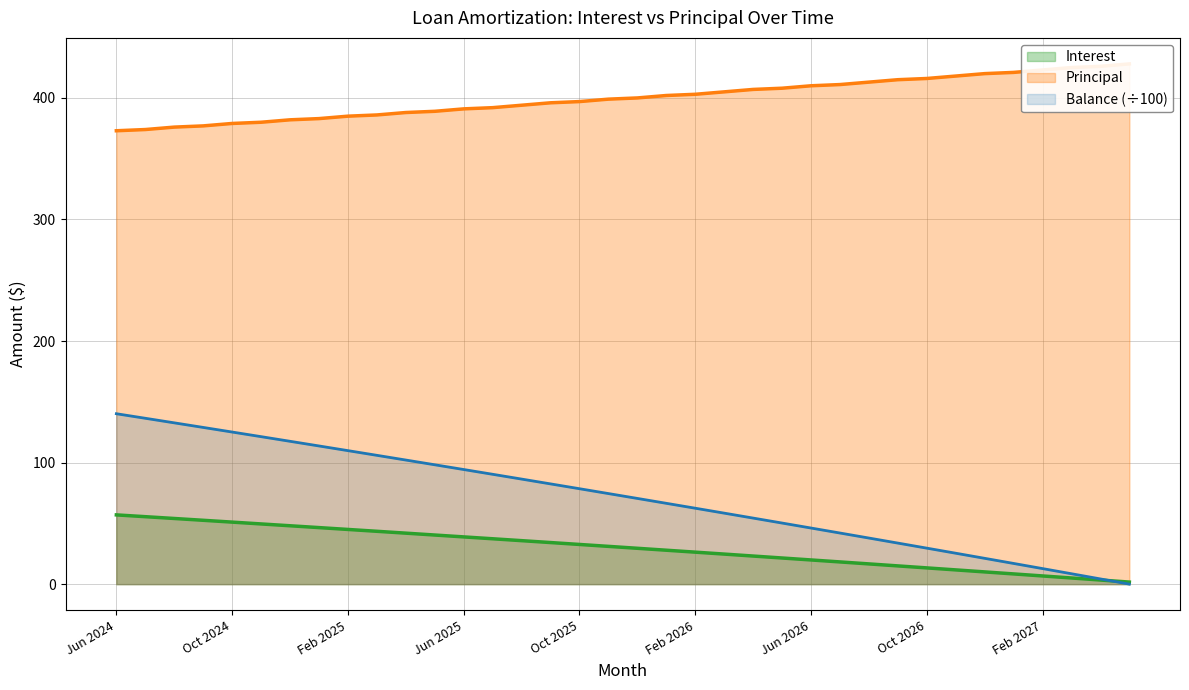

What is the average value of the Interest series?

30.0